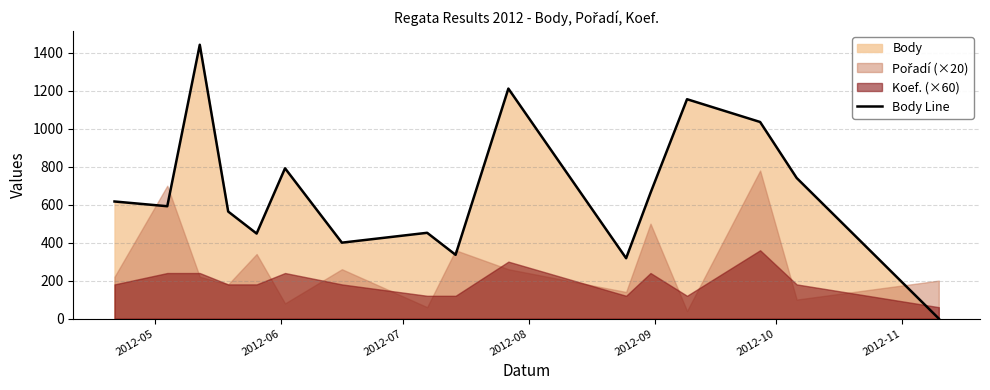

How many interior local valleys (lower than both neighbors) does the data have?

5